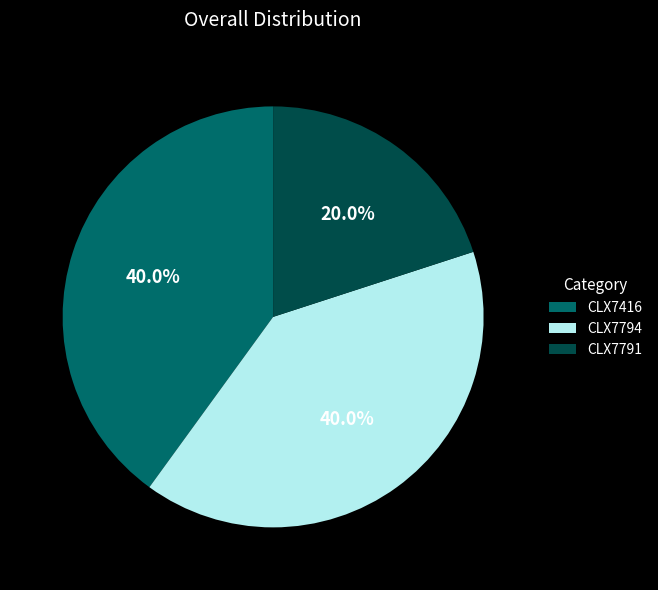

What is the ratio of the value at CLX7416 to the value at CLX7794?

1.0